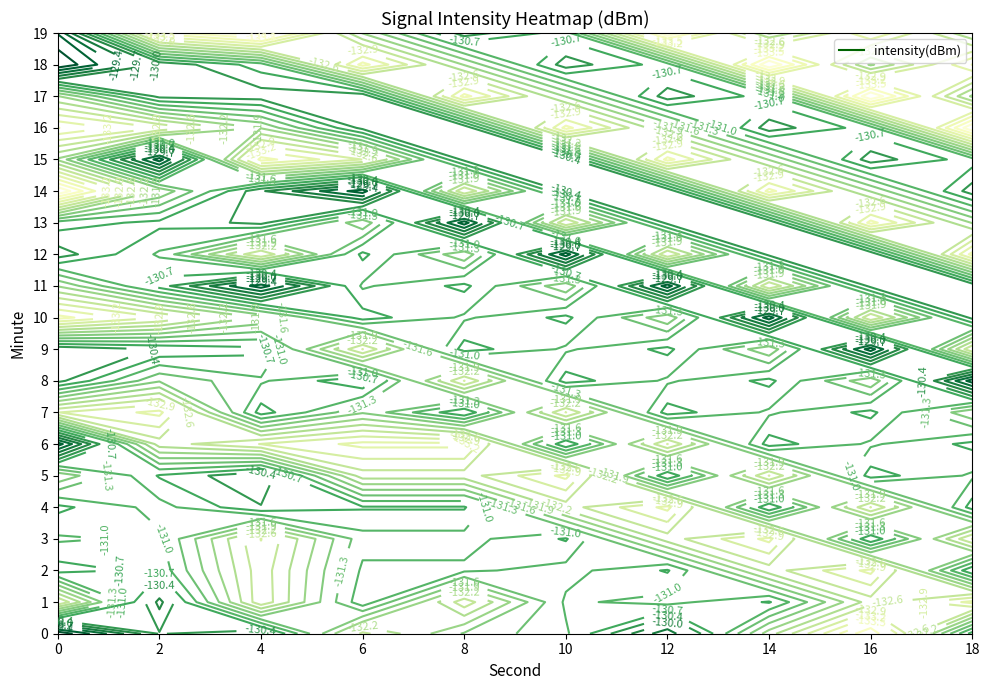

List the labels in order of 6 value, largest first.

14, 17, 16, 8, 10, 12, 4, 1, 2, 11, 3, 7, 13, 19, 5, 0, 15, 9, 6, 18